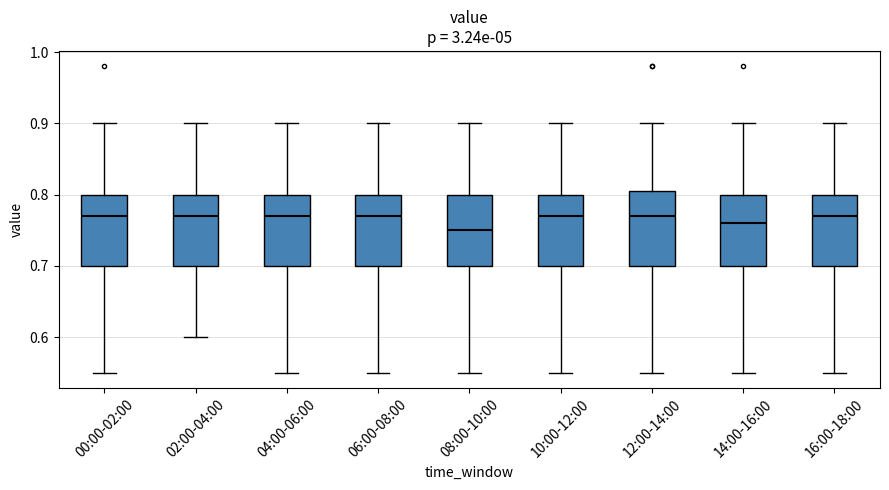

Reading left to right, transcribe this box plot: for each box, give where its median line is, the range the box spans, and where its two whiskers end, as read against the y-axis. The values are not printed on the chart, so give them approximately, as read against the axis.

00:00-02:00: median 0.77, box 0.70 to 0.80, whiskers 0.55 to 0.90
02:00-04:00: median 0.77, box 0.70 to 0.80, whiskers 0.60 to 0.90
04:00-06:00: median 0.77, box 0.70 to 0.80, whiskers 0.55 to 0.90
06:00-08:00: median 0.77, box 0.70 to 0.80, whiskers 0.55 to 0.90
08:00-10:00: median 0.75, box 0.70 to 0.80, whiskers 0.55 to 0.90
10:00-12:00: median 0.77, box 0.70 to 0.80, whiskers 0.55 to 0.90
12:00-14:00: median 0.77, box 0.70 to 0.81, whiskers 0.55 to 0.90
14:00-16:00: median 0.76, box 0.70 to 0.80, whiskers 0.55 to 0.90
16:00-18:00: median 0.77, box 0.70 to 0.80, whiskers 0.55 to 0.90